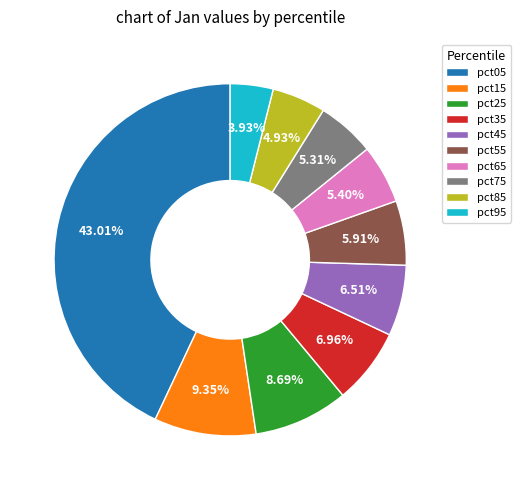

To the nearest percent, what is the difference between the pct75 and pct55 slice percentages?

1%